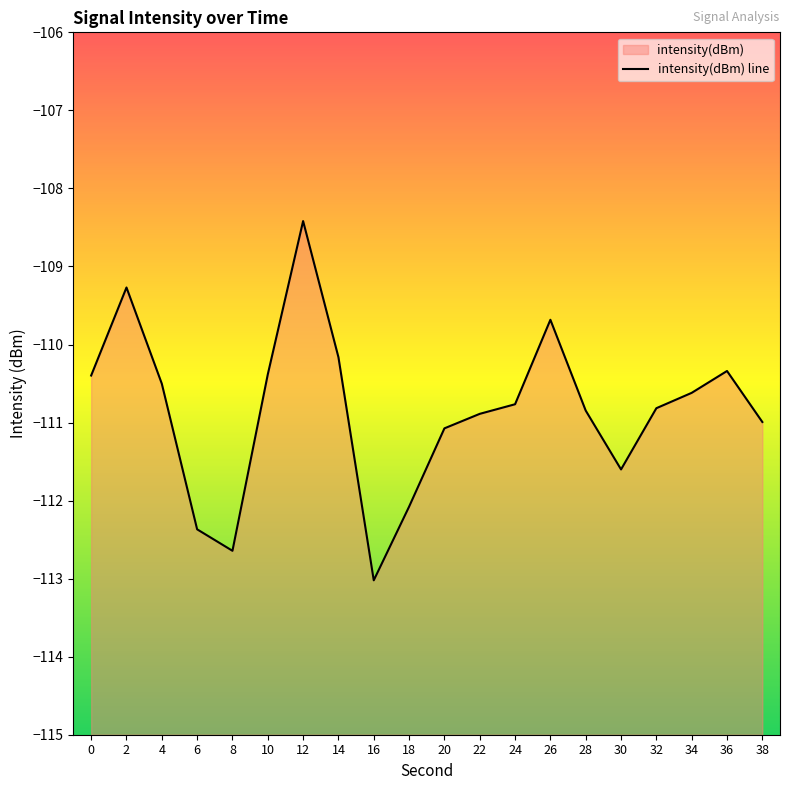

Reading left to right, what are all the values shown in this chart?

-110.4	-109.3	-110.5	-112.4	-112.6	-110.4	-108.4	-110.2	-113.0	-112.1	-111.1	-110.9	-110.8	-109.7	-110.8	-111.6	-110.8	-110.6	-110.3	-111.0